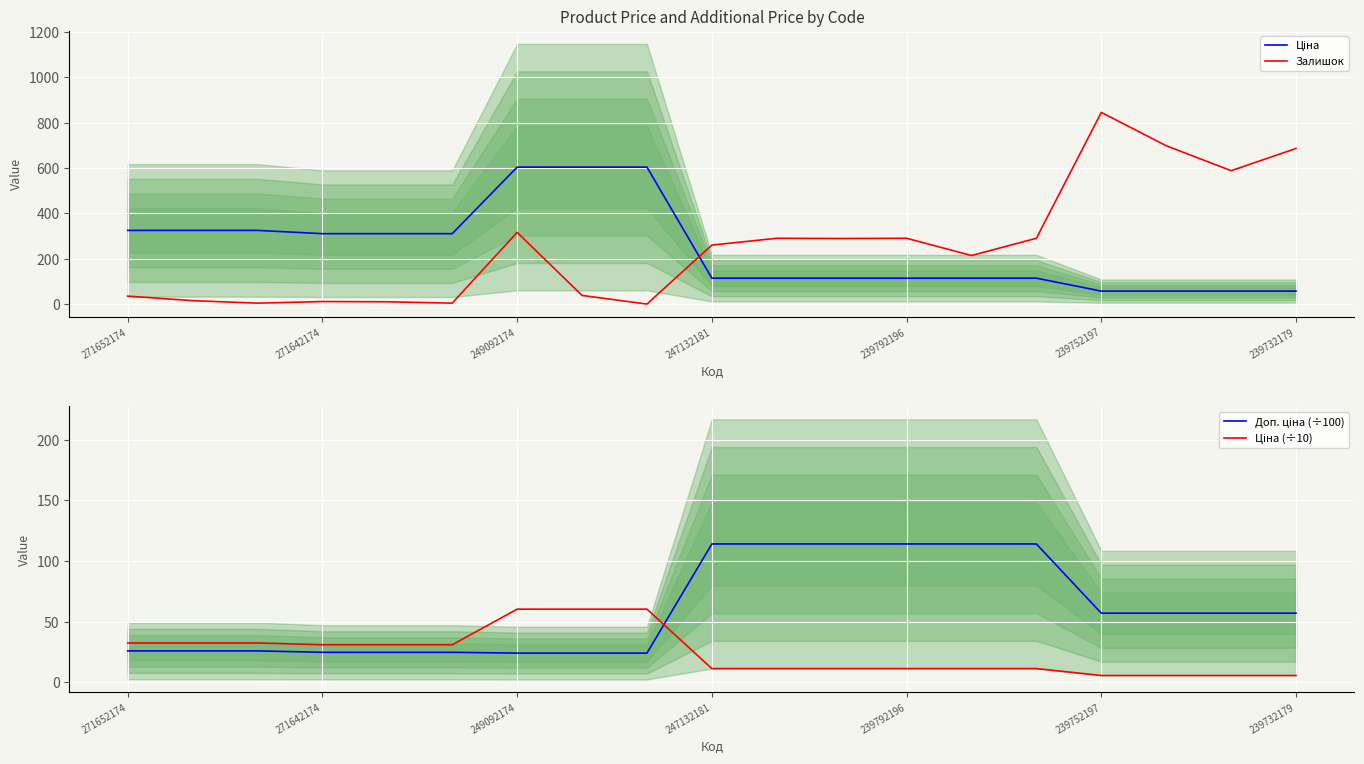

At which label is Залишок closest to 422?

249092174